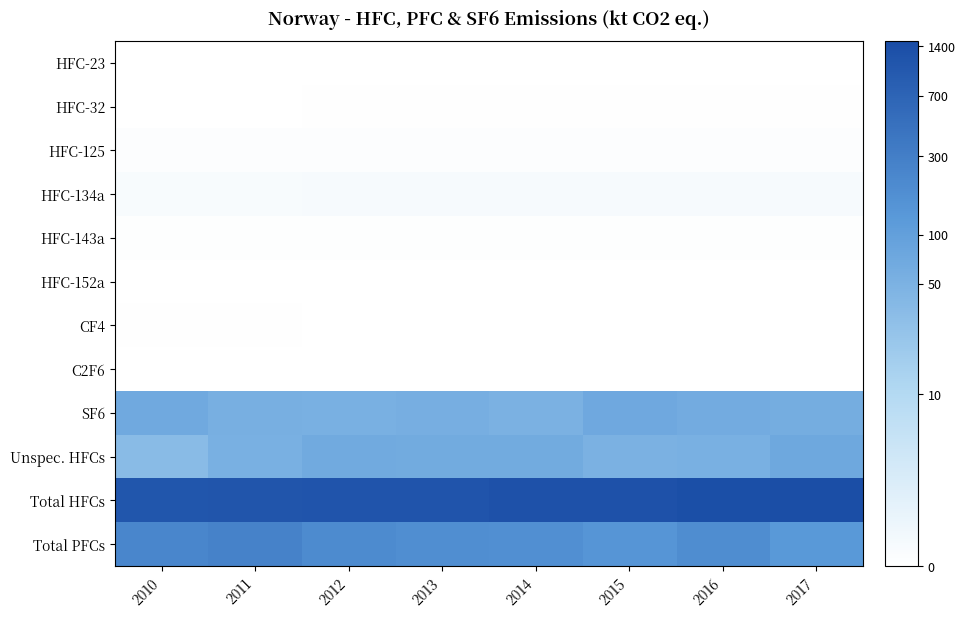

At which category is the sum across all series the highest?

2016